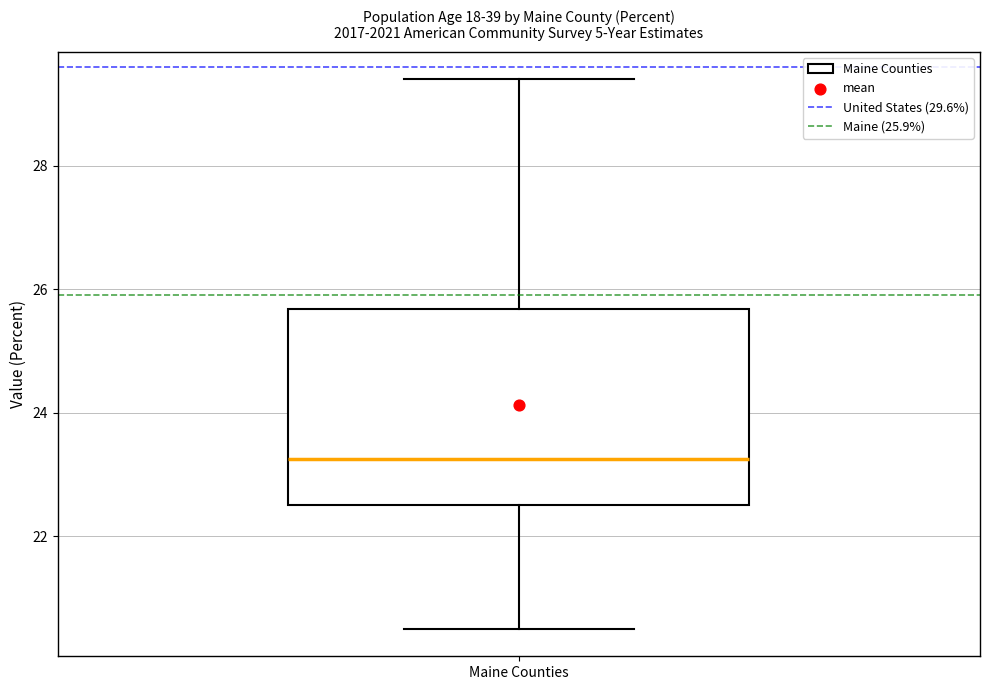

Read this box plot against the y-axis: the position of the median line, the range covered by the box, and the ends of both whiskers. The values are not printed on the chart, so give them approximately, as read against the axis.

median 23.2, box 22.6 to 25.6, whiskers 20.6 to 29.4